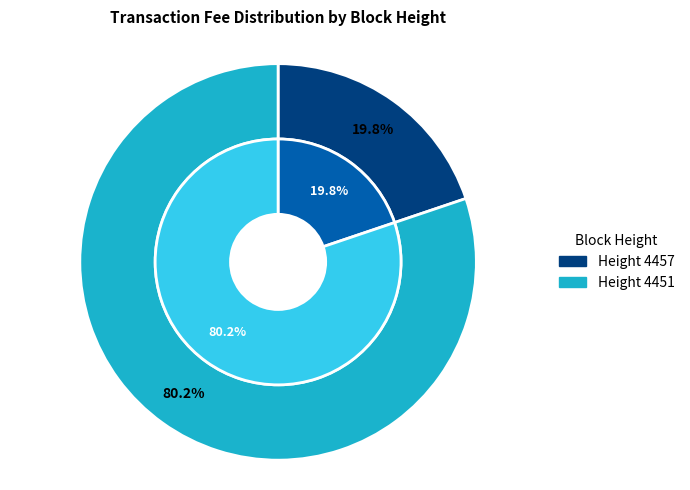

Combined, what portion of the pie is 4457 and 4451?

100.0%